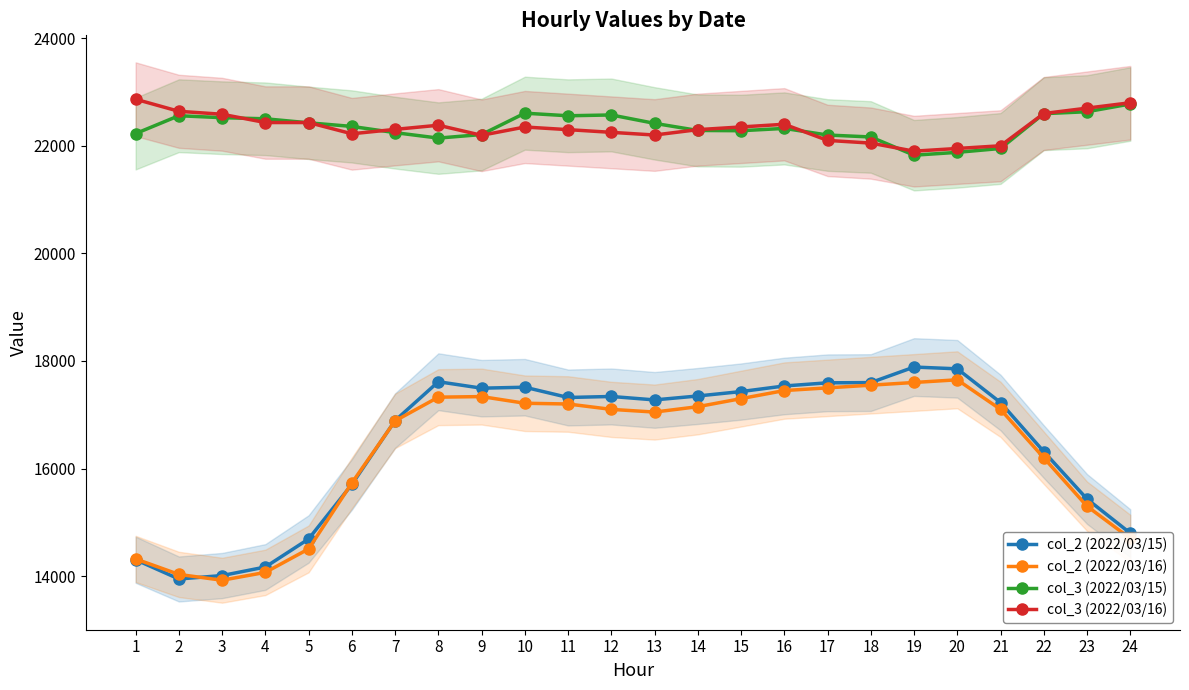

How many interior local valleys does the col_3 (2022/03/15) series have?

4